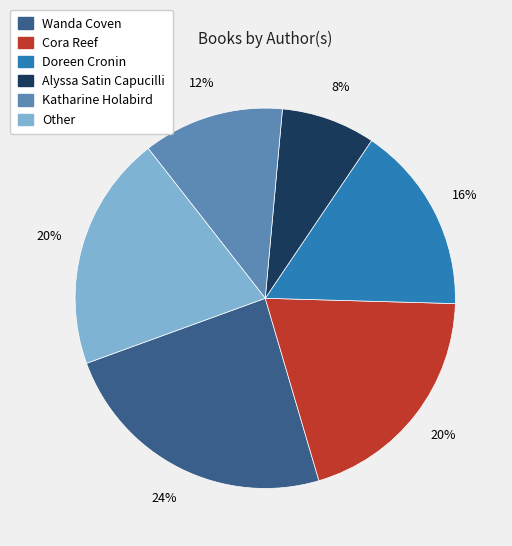

How many slices are in this pie chart?

6